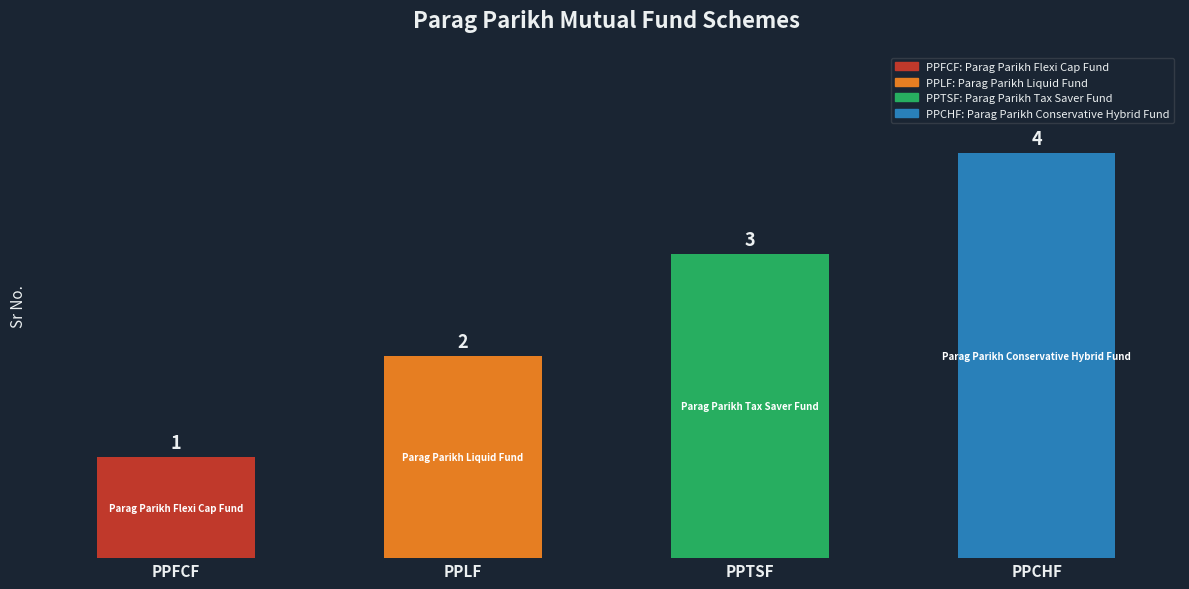

How many data points are less than 3?

2